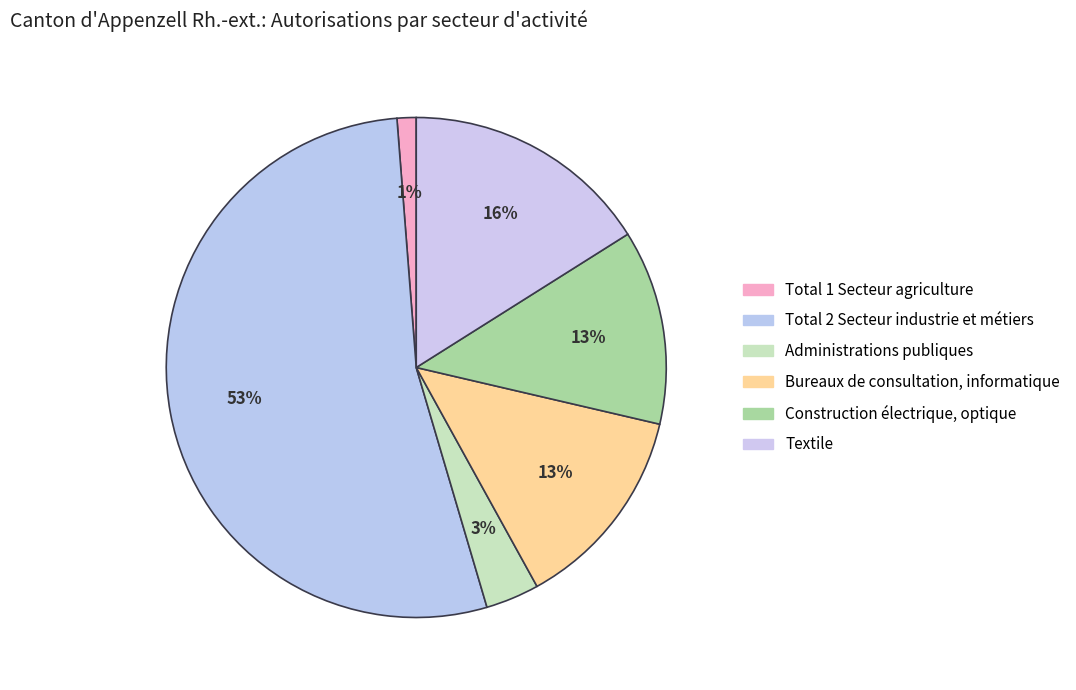

How much of the chart is everything except Administrations publiques?

96.5%